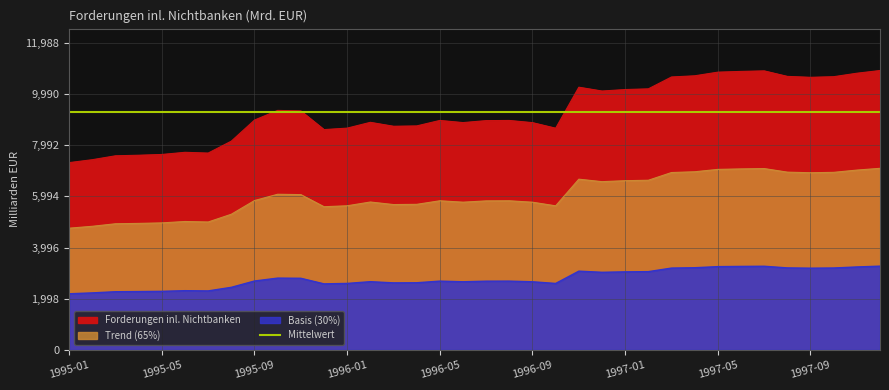

What is the difference between the values at 1997-09 and 1997-03?

3.9